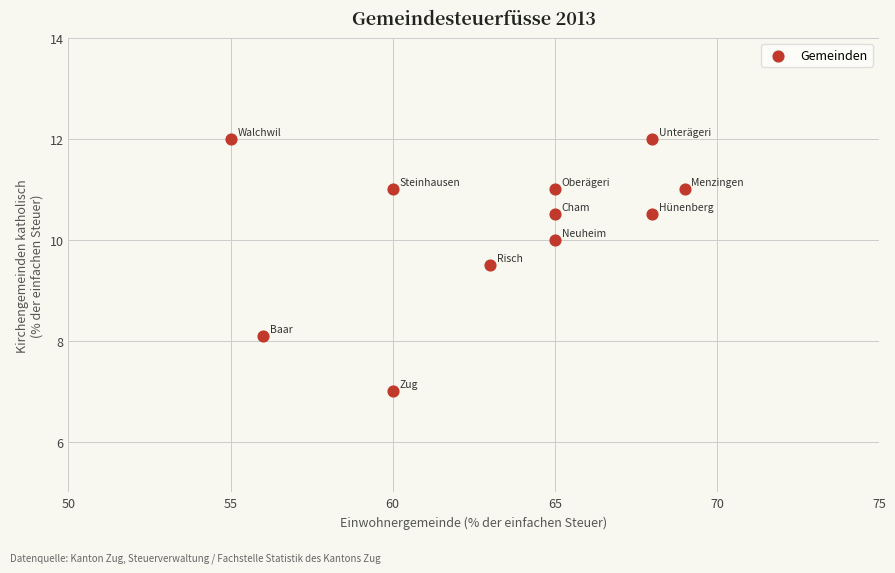

What Y value in the scatter plot is closest to 9?

9.5